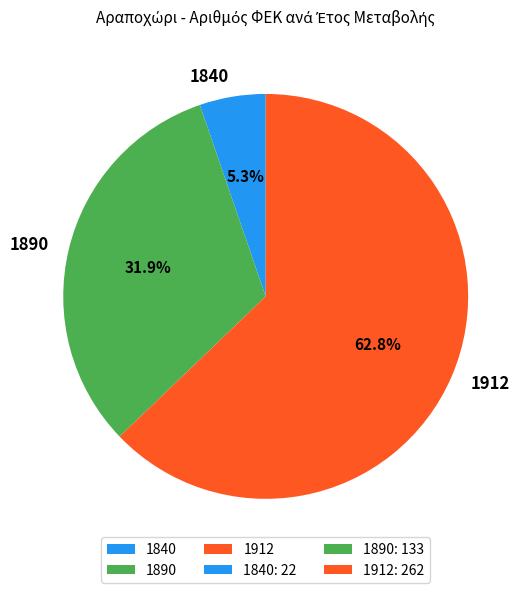

Which slice represents more than half of the pie?

1912